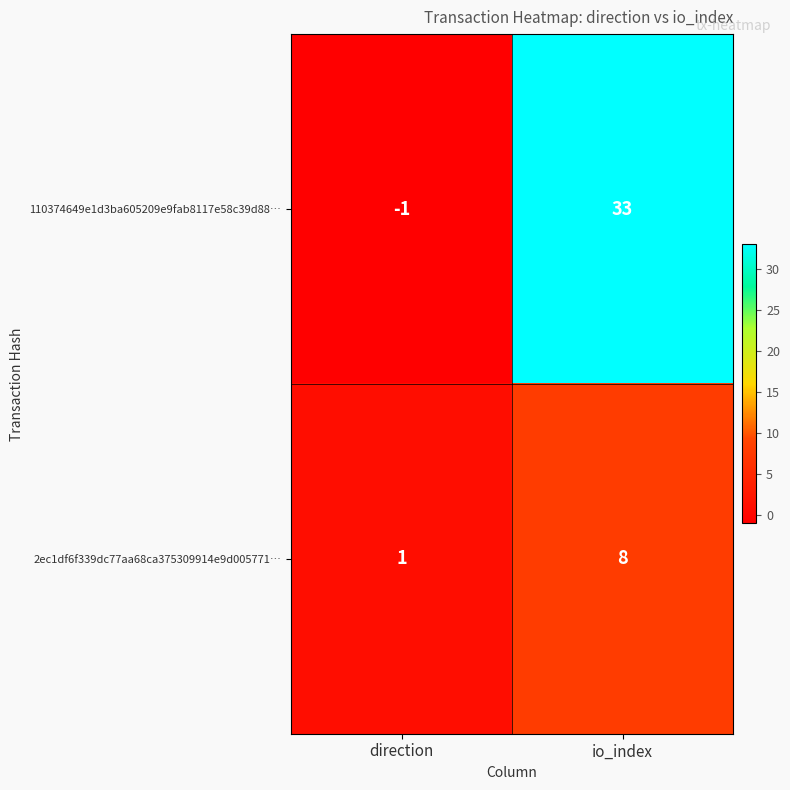

Where is 110374649e1d3ba605209e9fab8117e58c39d88… nearest to the value 16?

direction